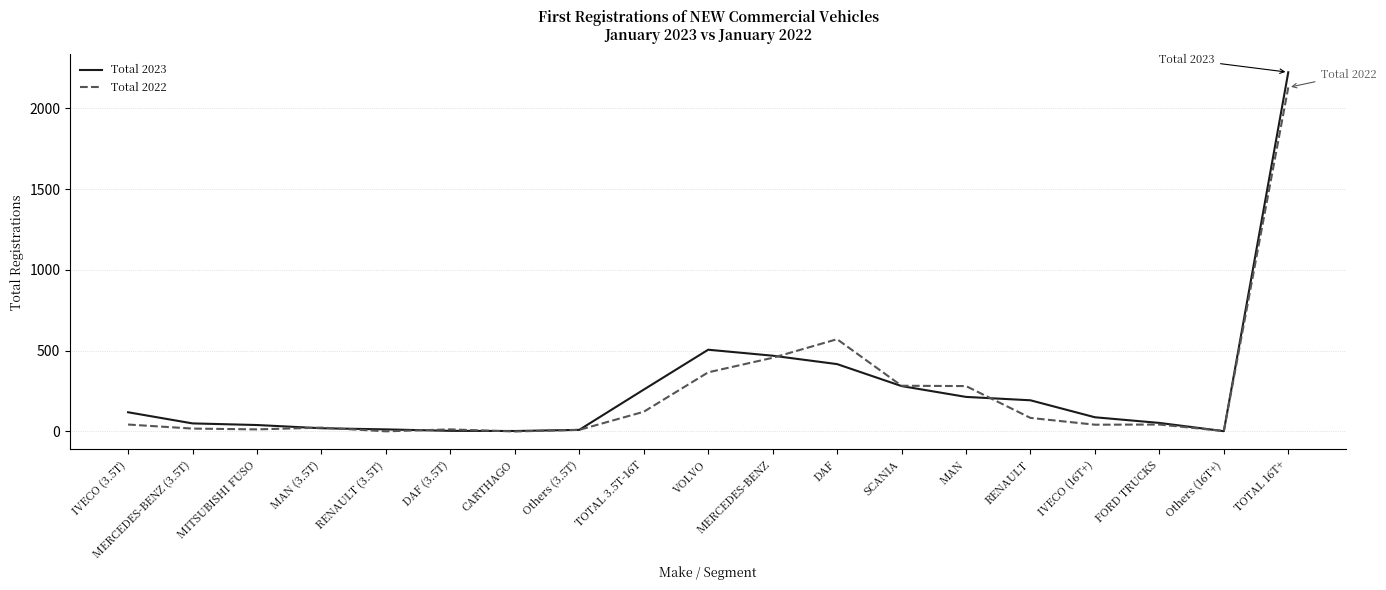

What are all the series names shown in the legend?

Total 2023, Total 2022